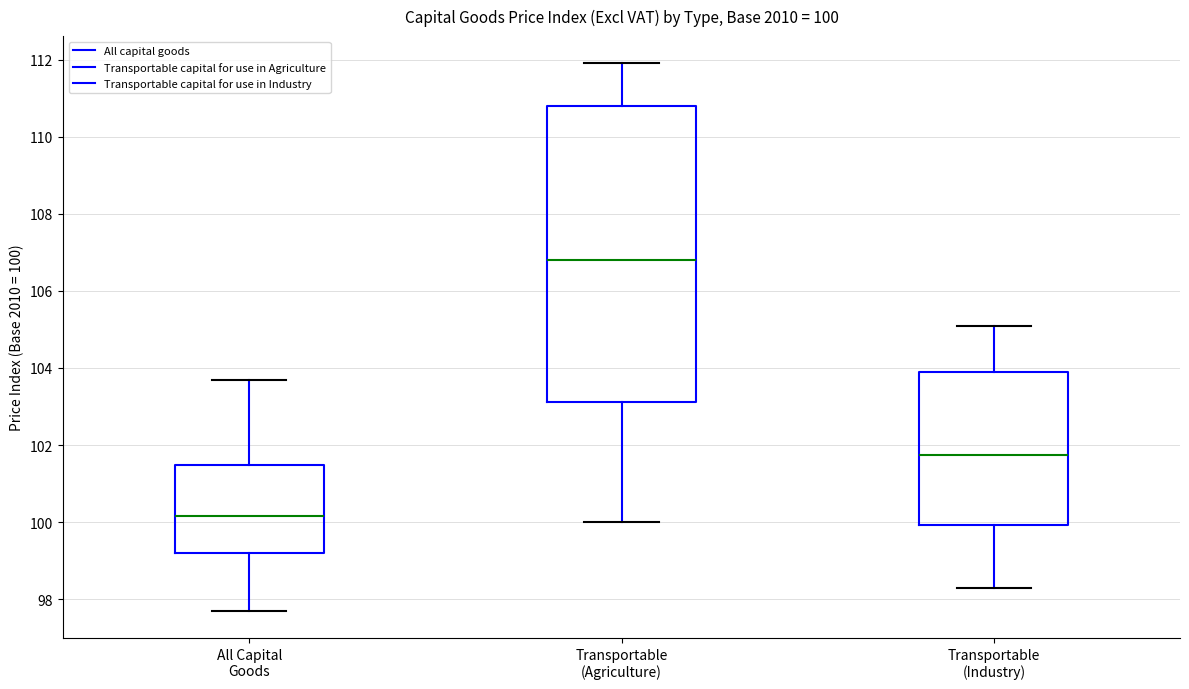

Which box's median line is the lowest?

All Capital Goods